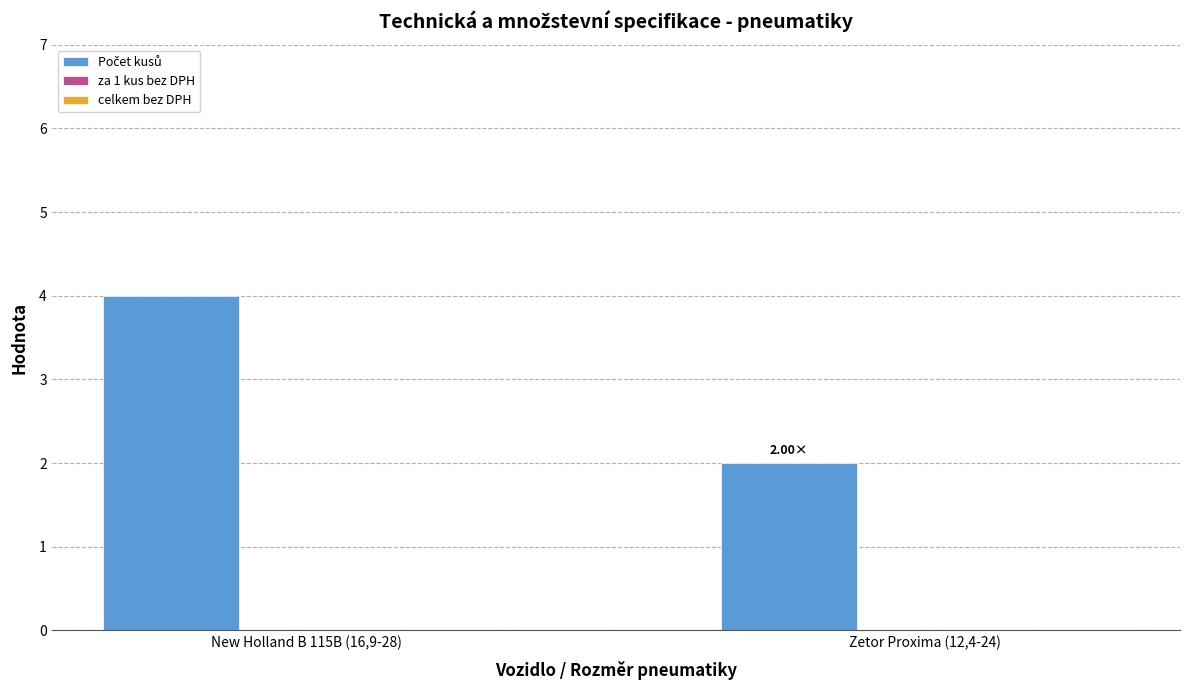

What is the sum of all values?

6